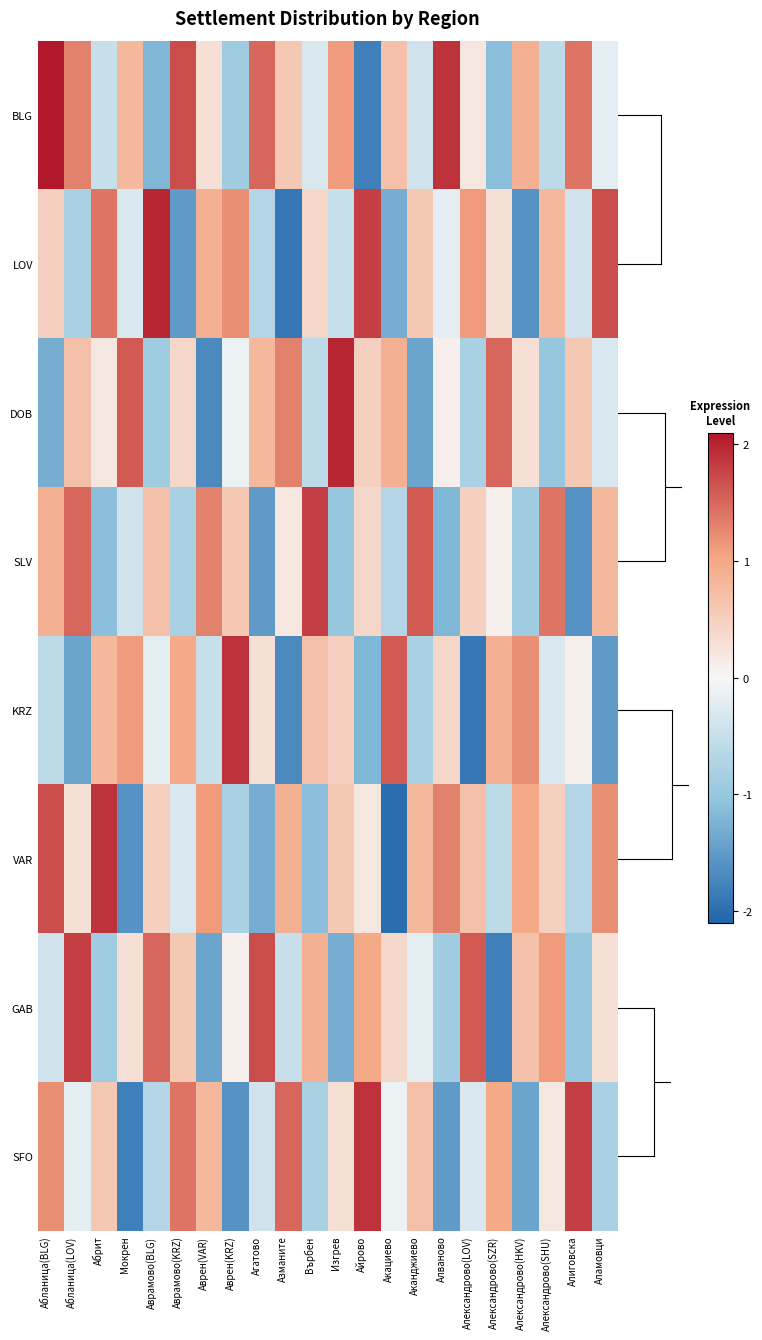

What is the greatest value displayed?

2.1